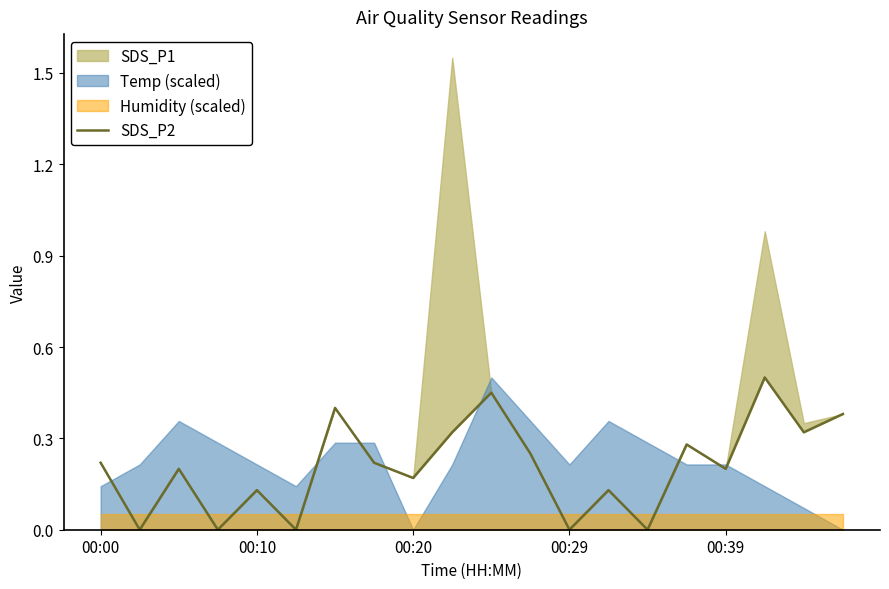

What position from the right is 7?

13